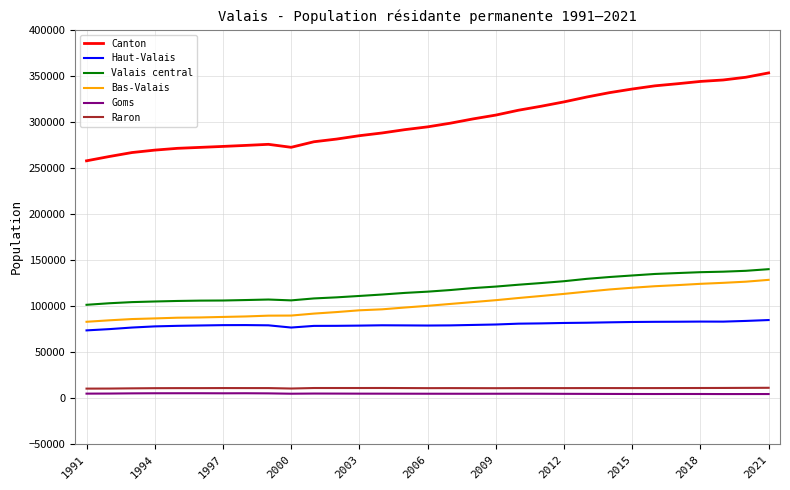

Does the chart display data point markers on the line(s)?

No